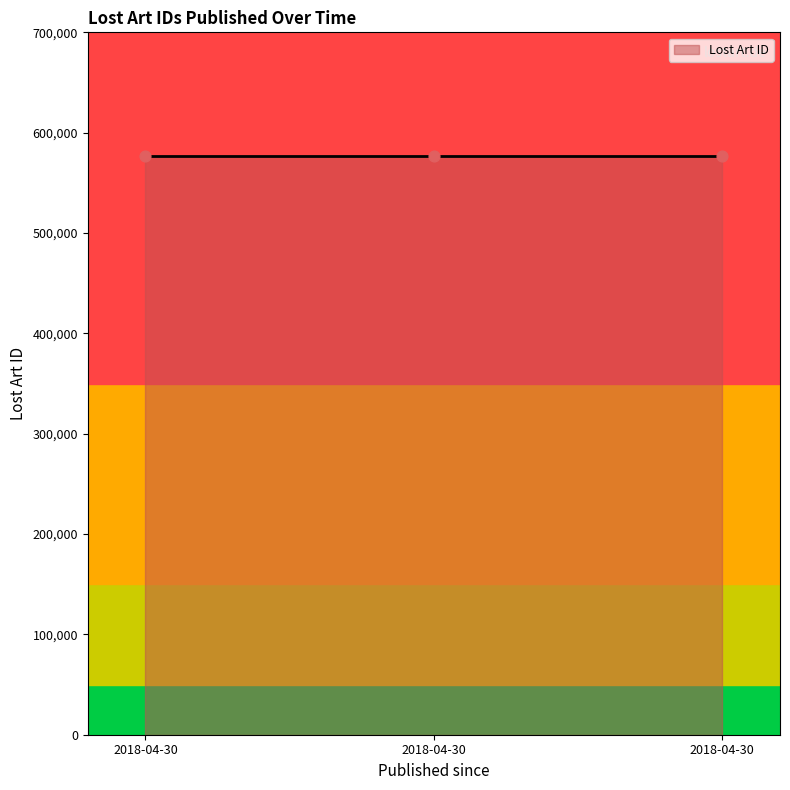

What is the ratio of the value at 2018-04-30 to the value at 2018-04-30?

1.0